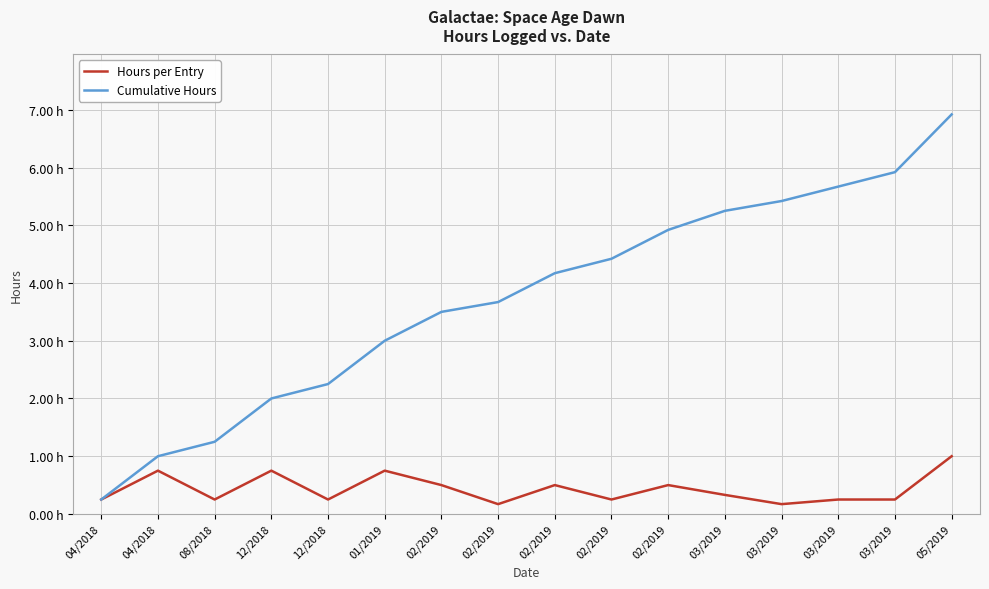

Where does the Cumulative Hours series first go above 4?

02/2019